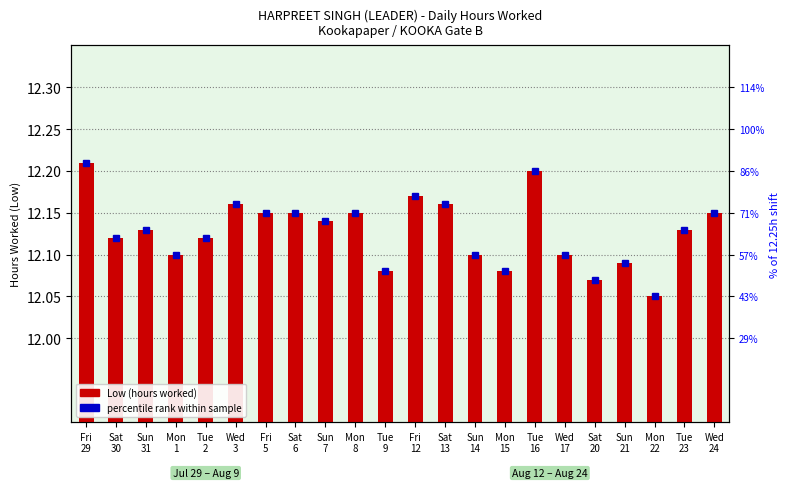

Which label corresponds to the smallest value in the chart?

Mon
22